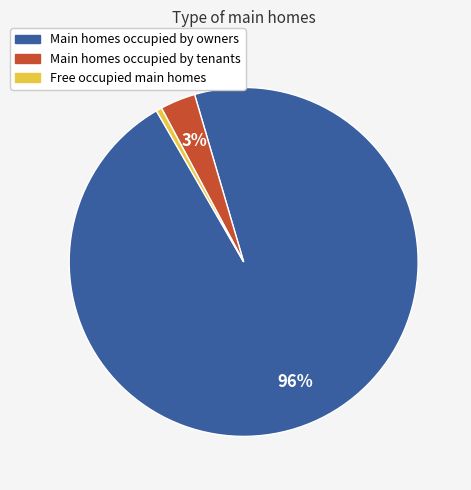

Does any single category account for the majority?

Yes